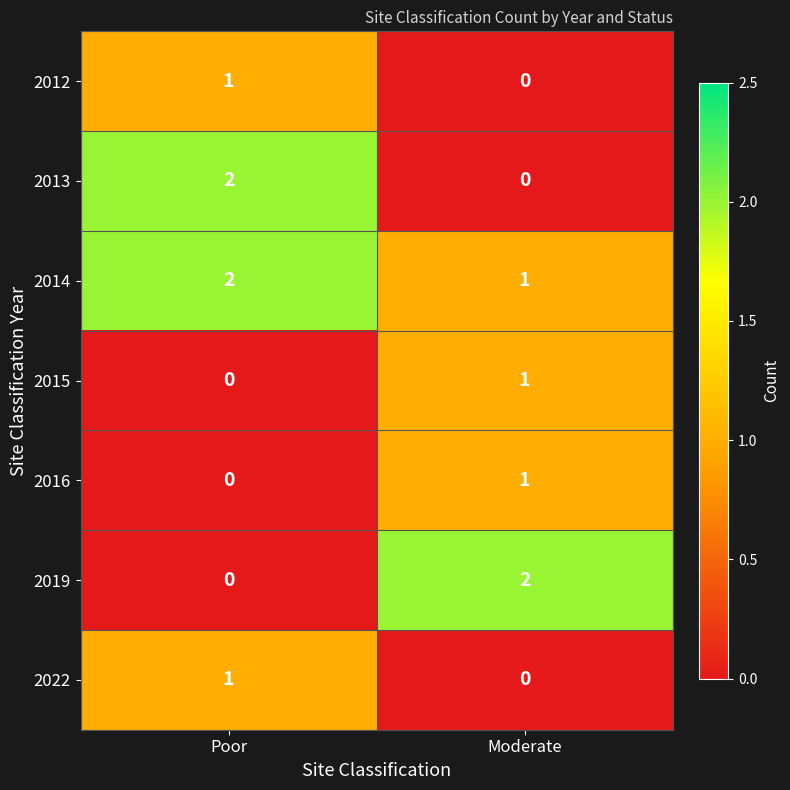

What is the total value across all series at Poor?

6